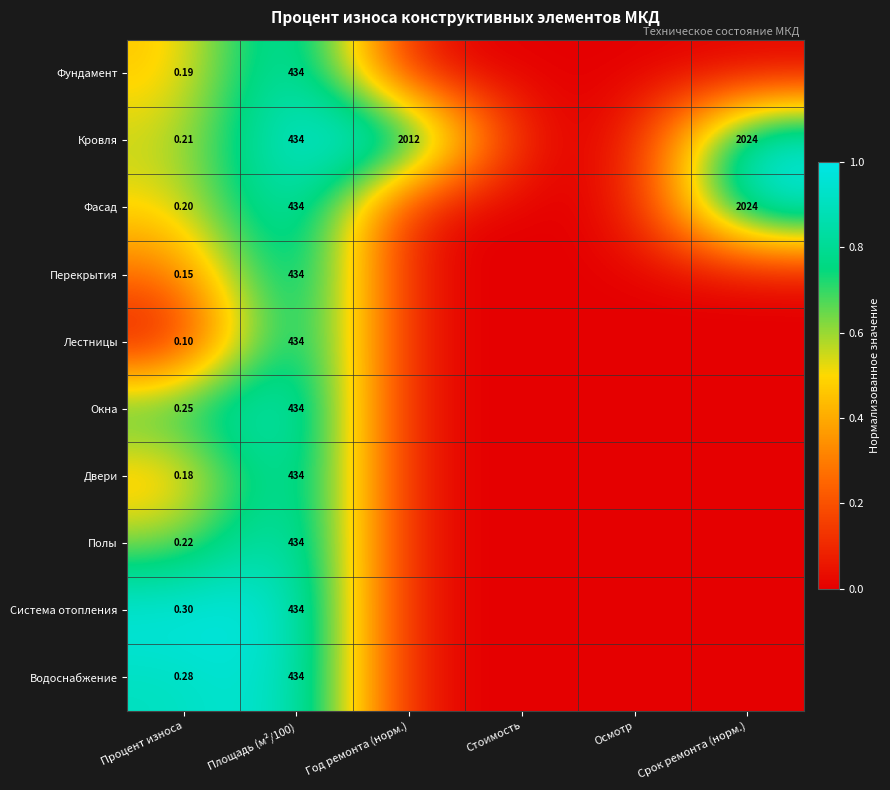

Count the number of categories in the chart.

6